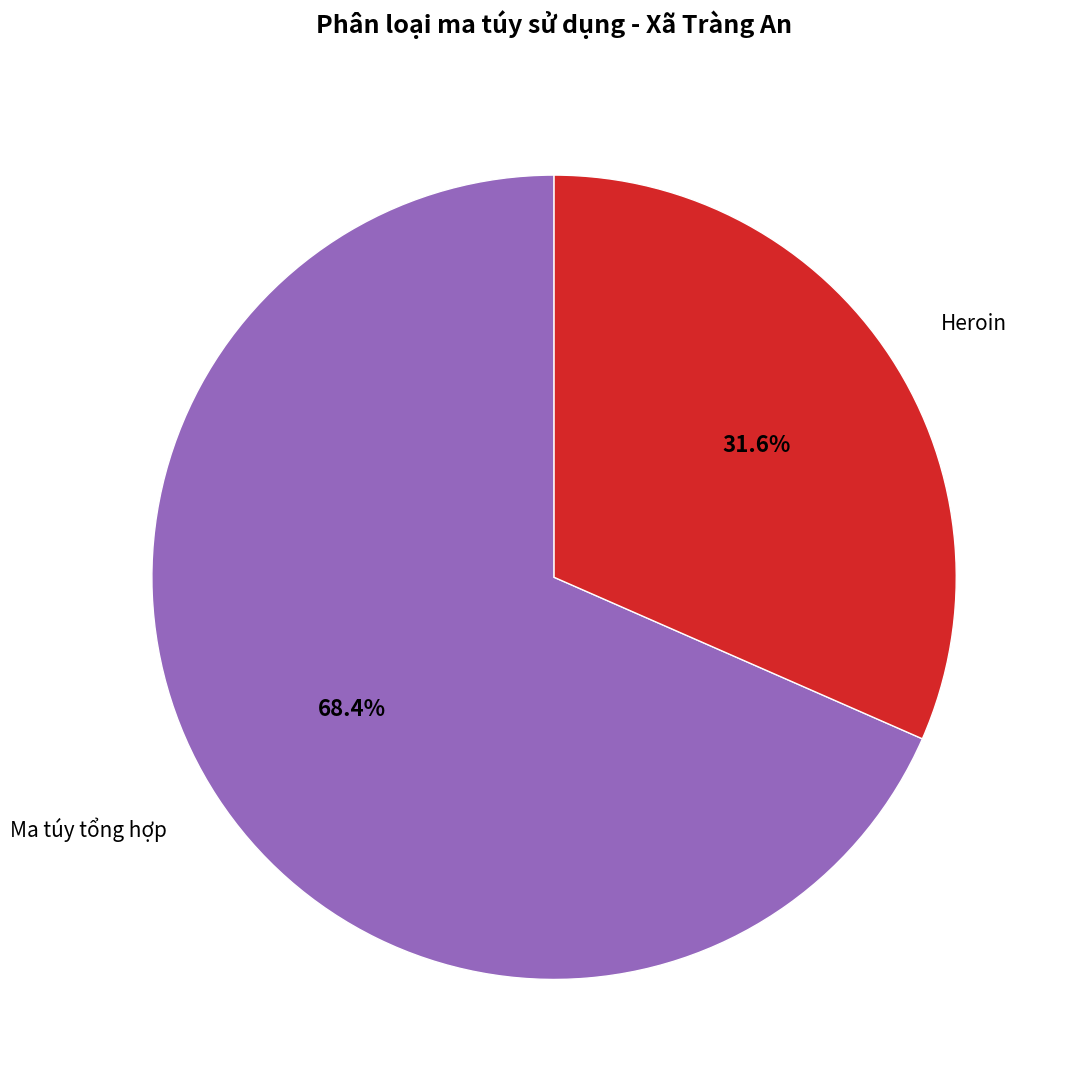

Does Heroin account for over 50% of the chart?

No